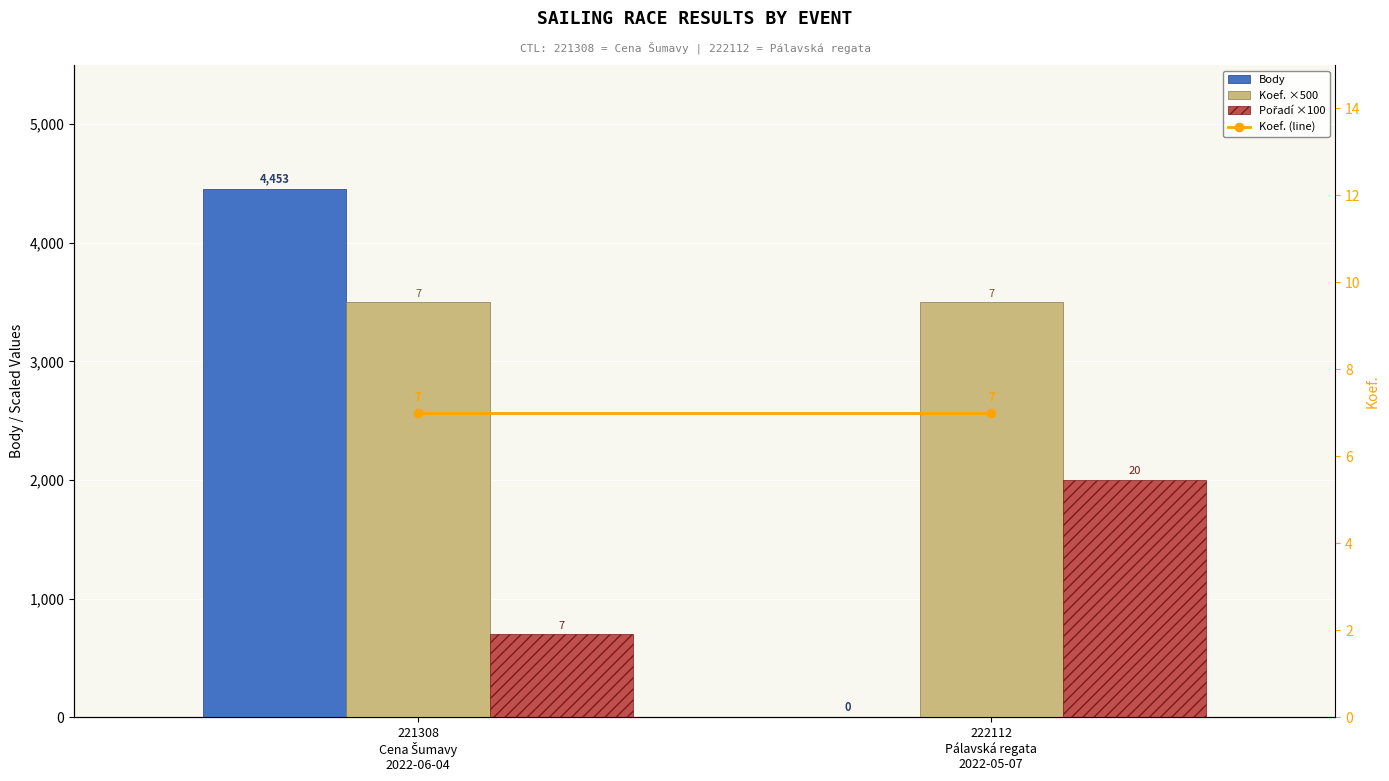

Is it true that Koef. (line) equals 10 at 222112
Pálavská regata
2022-05-07?

False